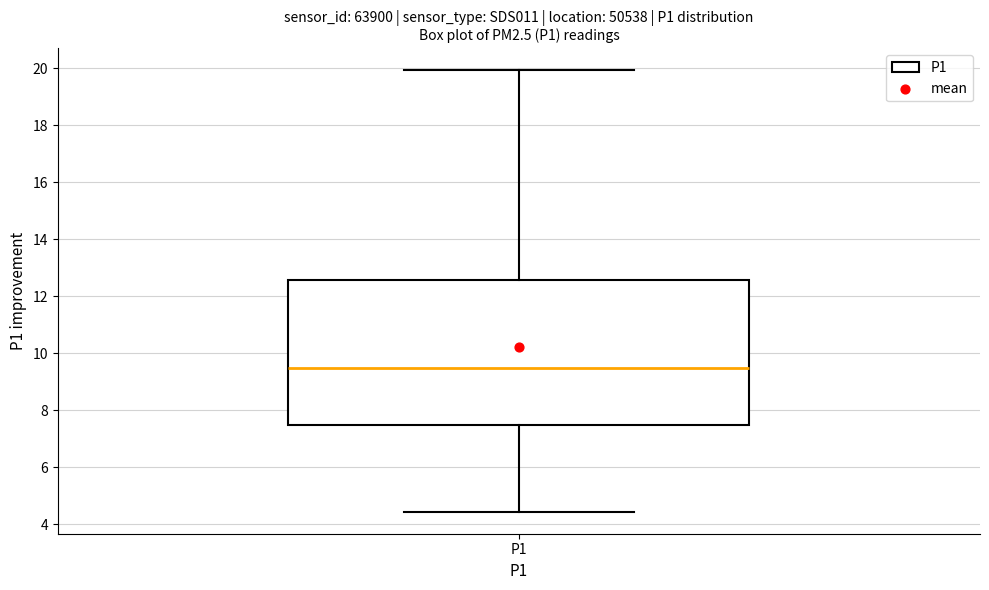

Where is the lower edge of the box for P1 on the y-axis? The values are not printed on the chart, so give them approximately, as read against the axis.

7.4